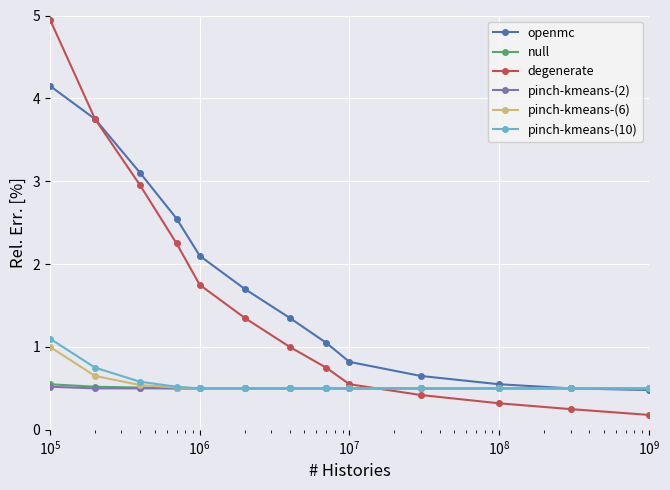

How many intersections are there between degenerate and pinch-kmeans-(10)?

1